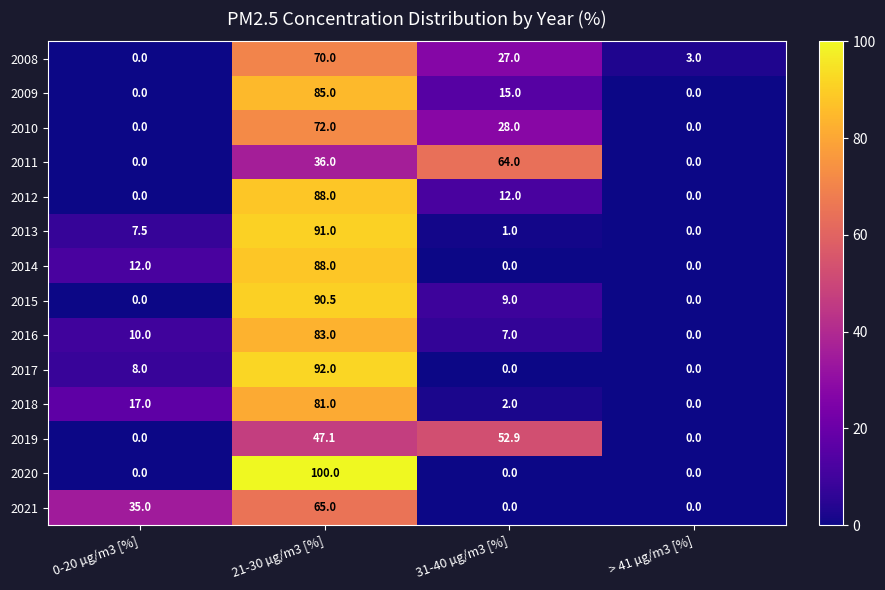

What is the spread (max minus min) of values at 21-30 µg/m3 [%]?

64.0